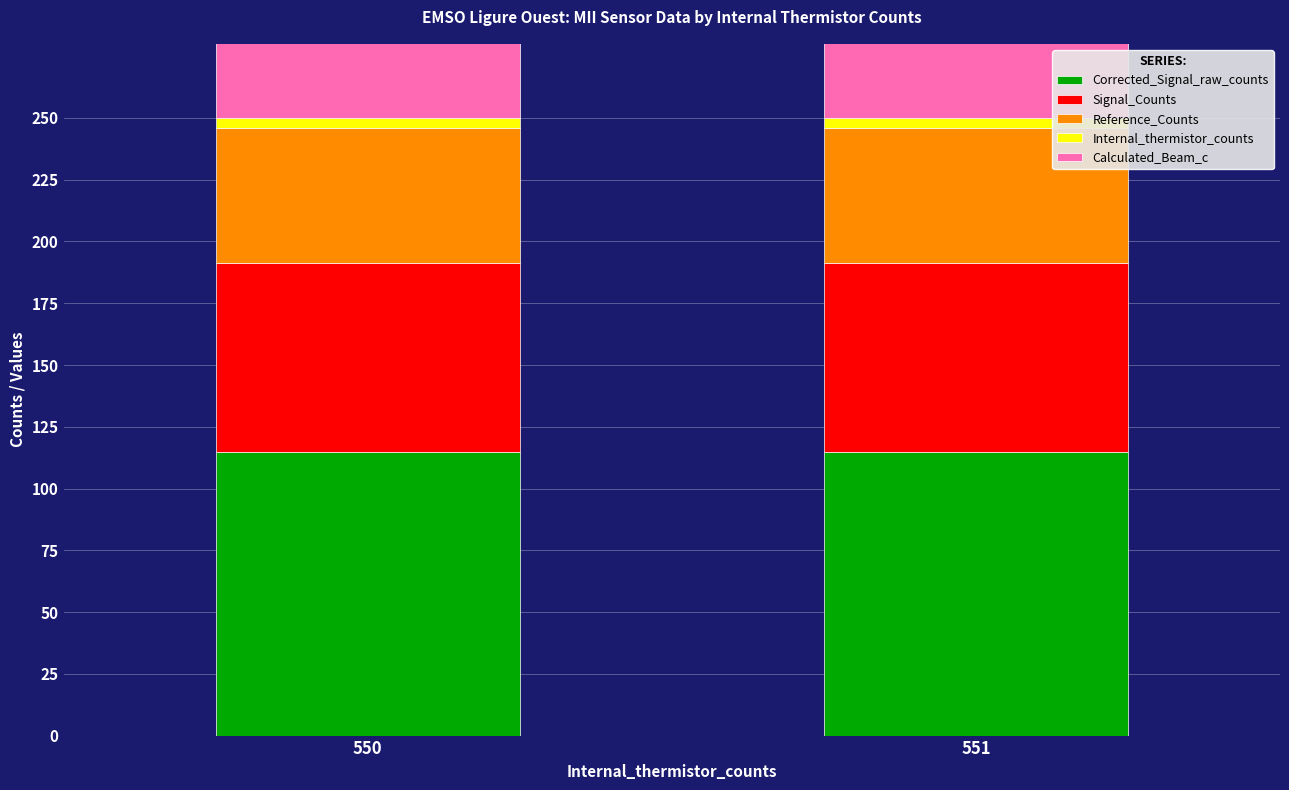

Where is Signal_Counts nearest to the value 76?

550